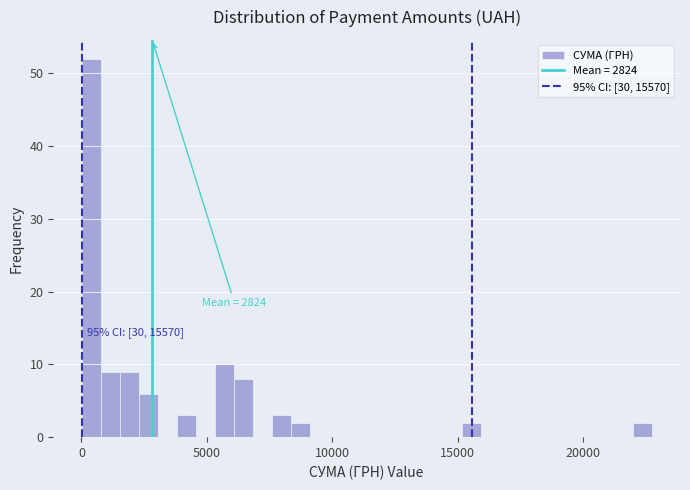

Around what value on the x-axis is the tallest bar? Give the approximate position of its centre, as read against the axis.

500